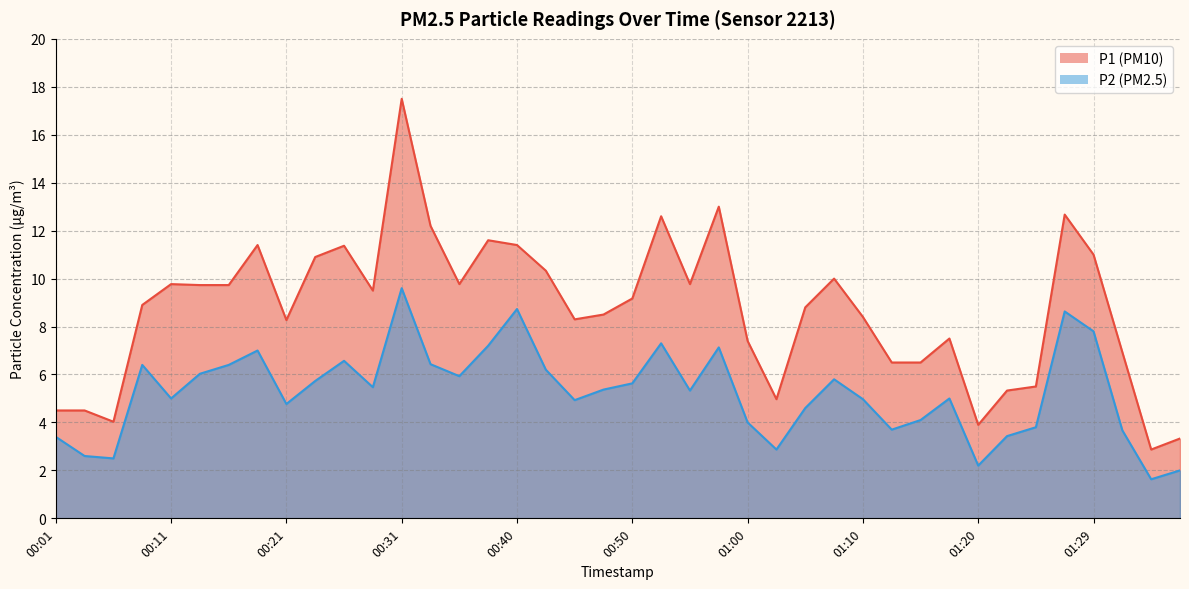

True or false: P1 has a value of 7.9 at 01:02.

False